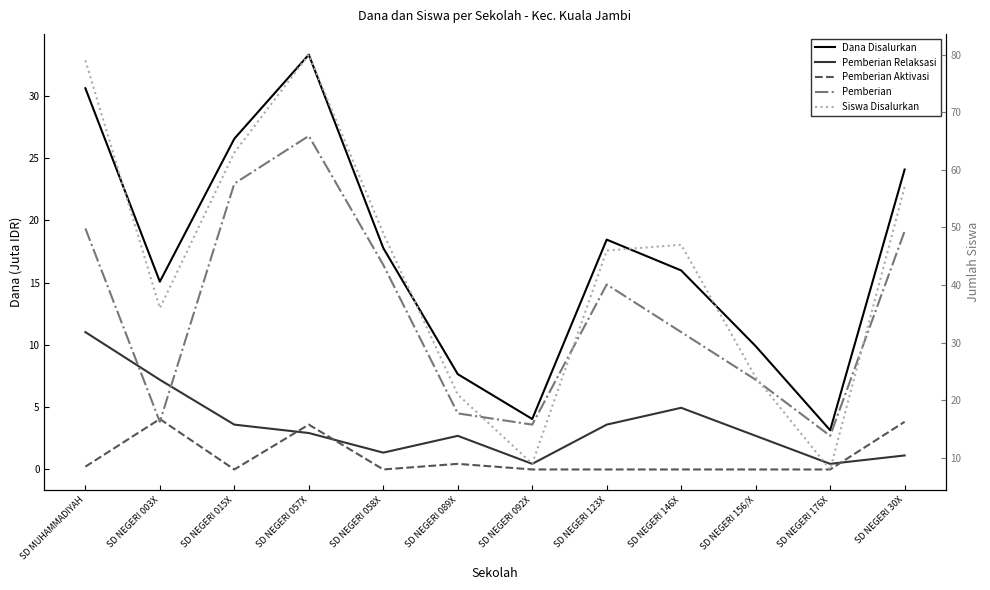

Which category has the highest value in the Siswa Disalurkan series?

SD NEGERI 057X